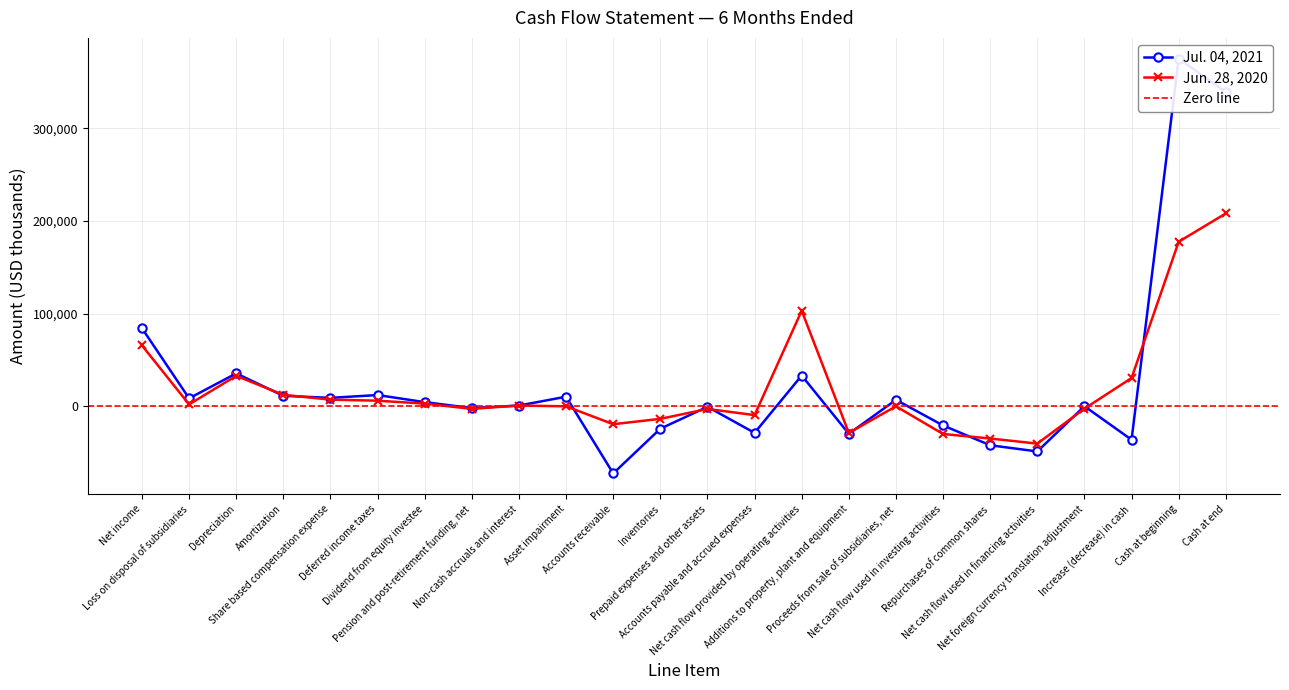

Where does the Jun. 28, 2020 series first go above 852?

Net income